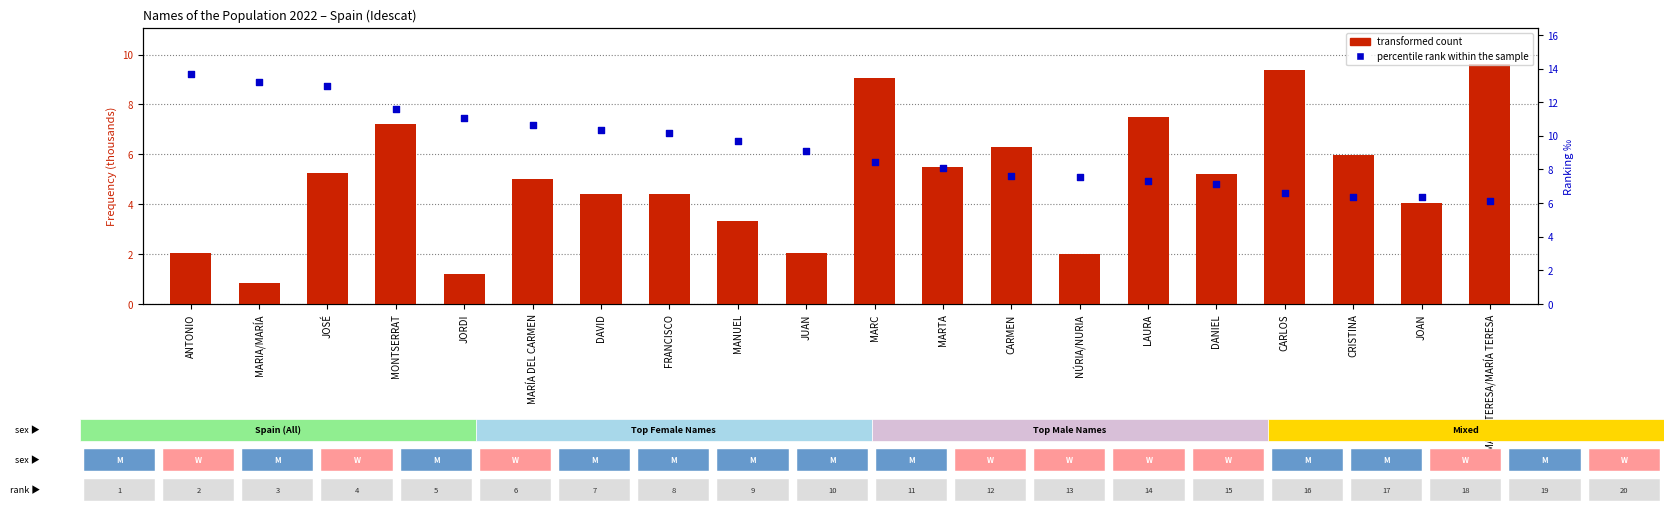

What are all the series names shown in the legend?

transformed count, percentile rank within the sample